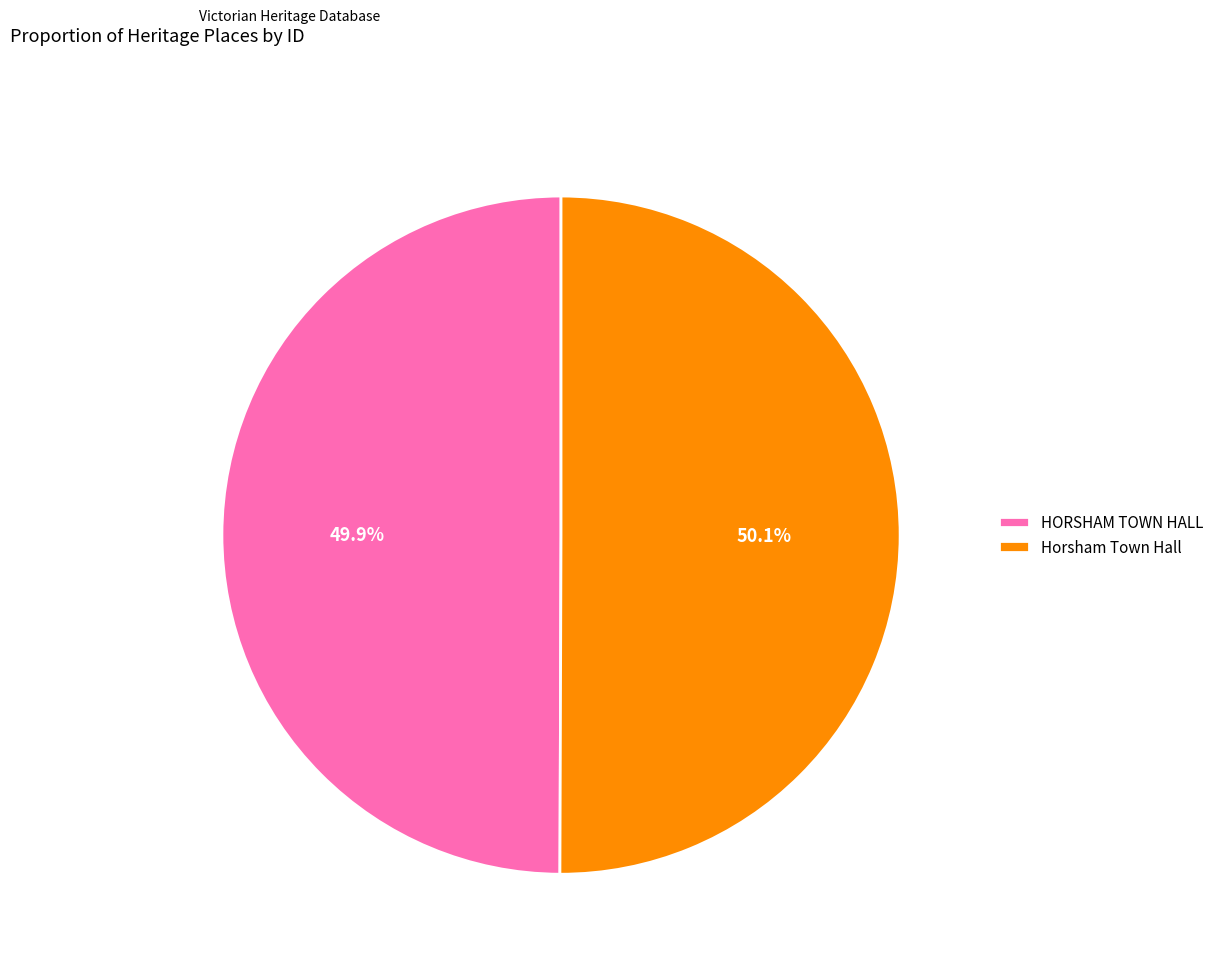

To the nearest percent, what is the combined percentage of HORSHAM TOWN HALL and Horsham Town Hall?

100%